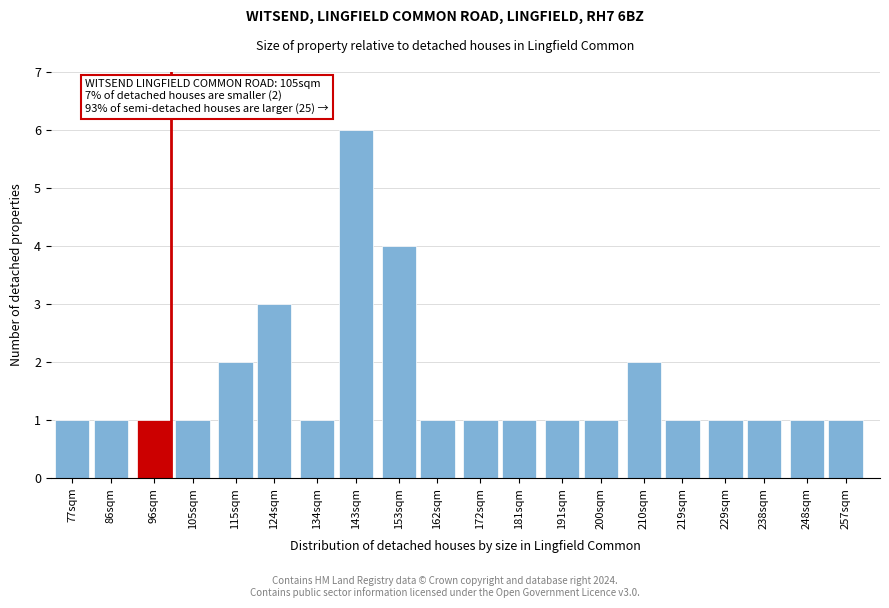

Reading right to left, extract all data points from this chart.

1	1	1	1	1	2	1	1	1	1	1	4	6	1	3	2	1	1	1	1